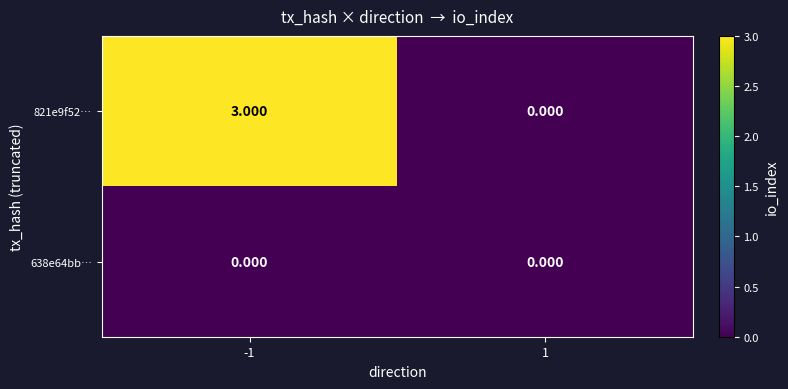

Rank the series by their average value, from lowest to highest.

638e64bb…, 821e9f52…